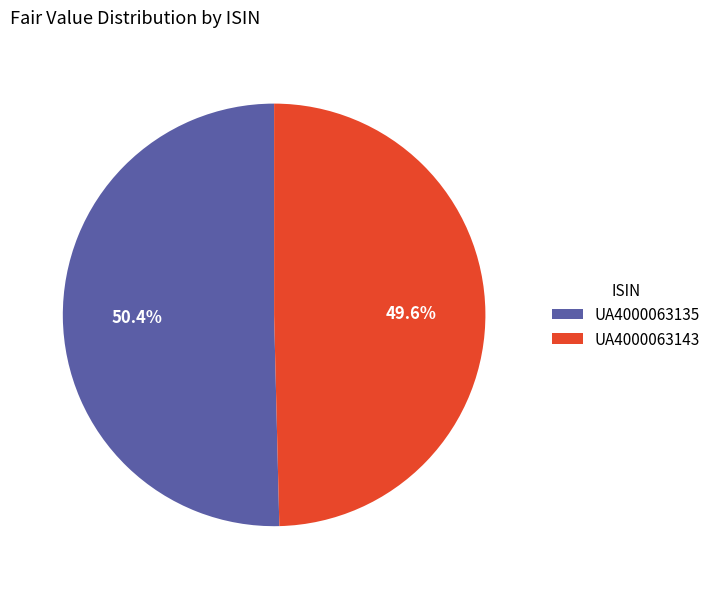

How many segments does this pie chart have?

2